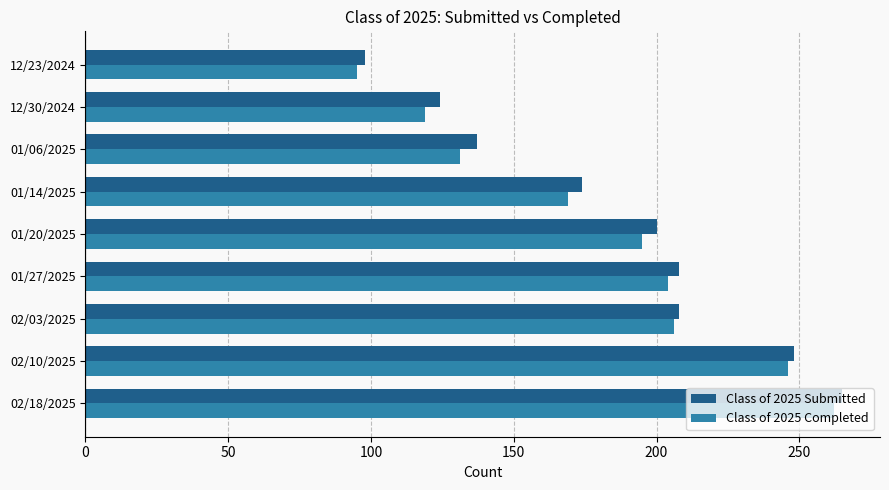

How many values in the Class of 2025 Submitted series are below 200?

4